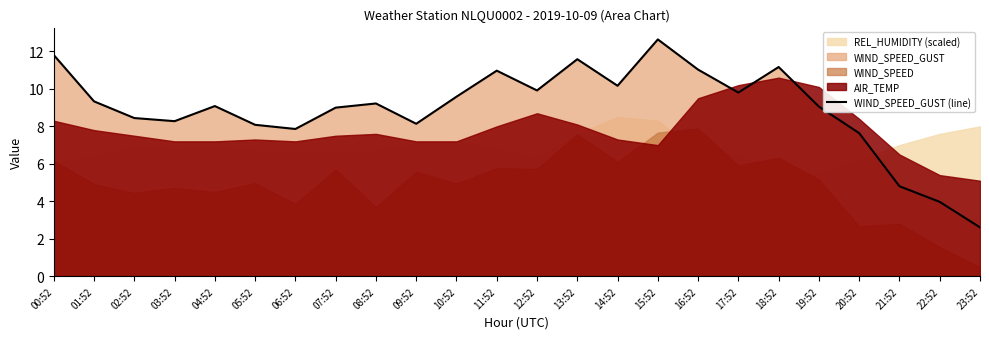

What is the change in value from 11:52 to 21:52?

-6.2